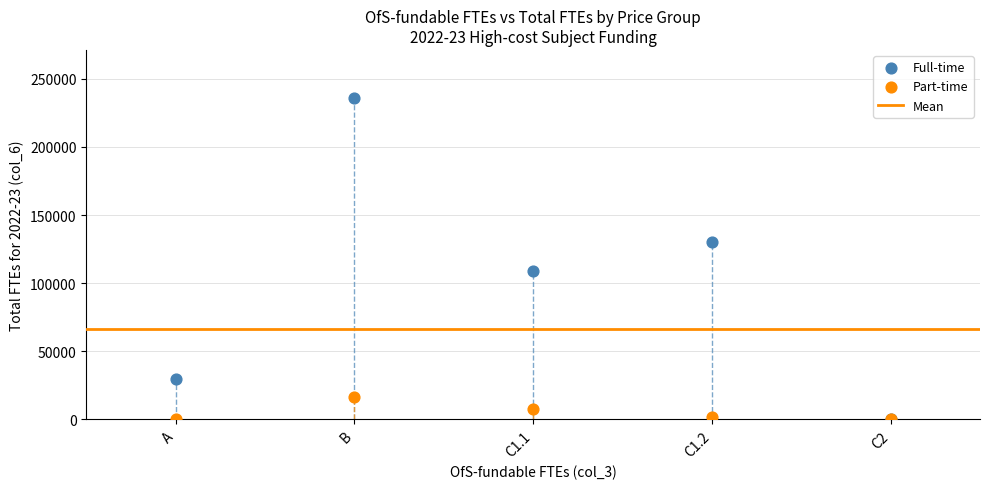

Across all series, what Y value is closest to 117916?

109093.0